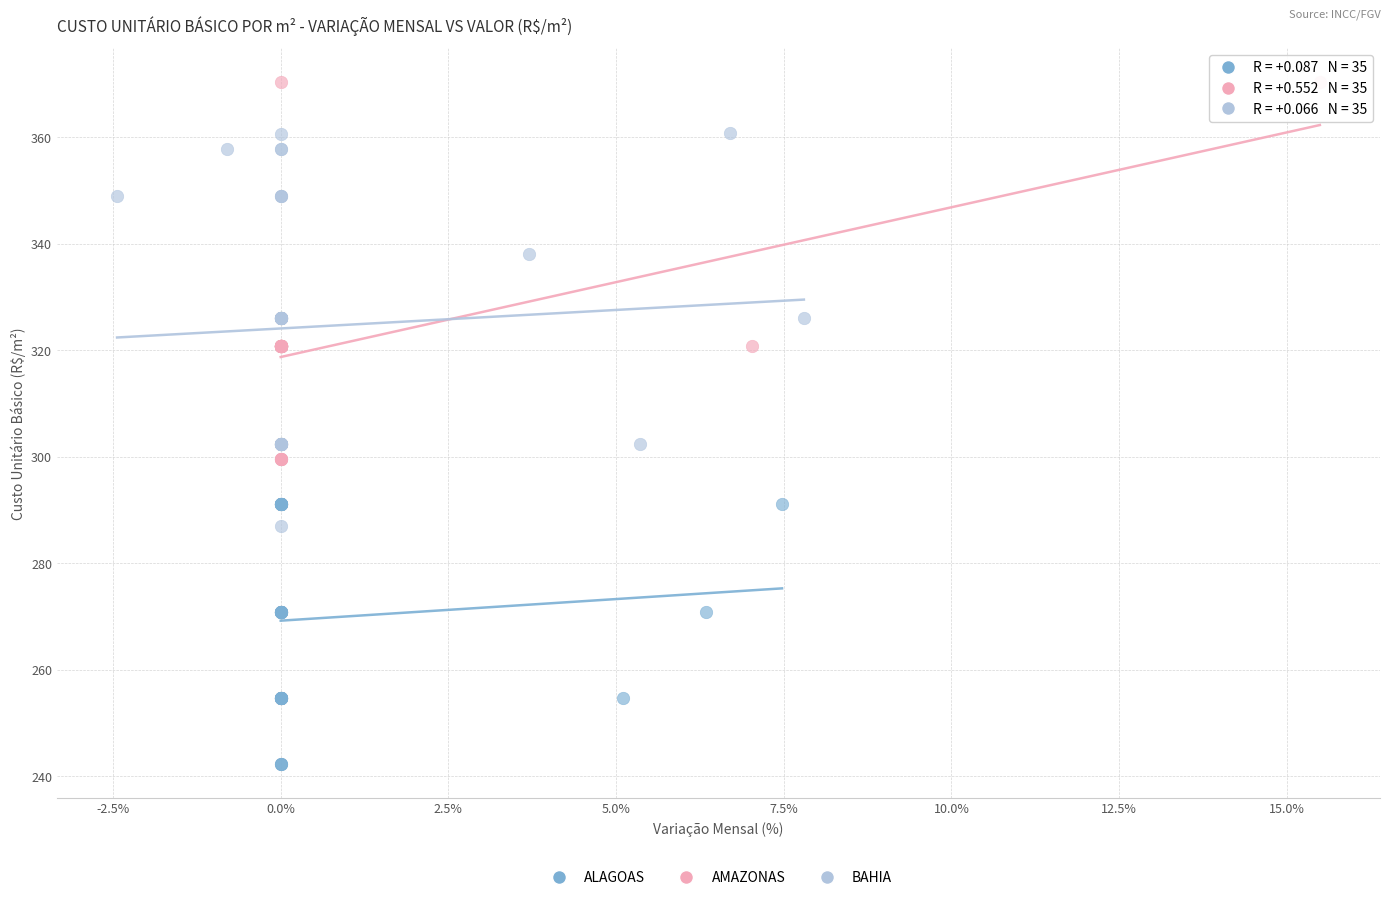

Which series contains the highest Y value?

AMAZONAS